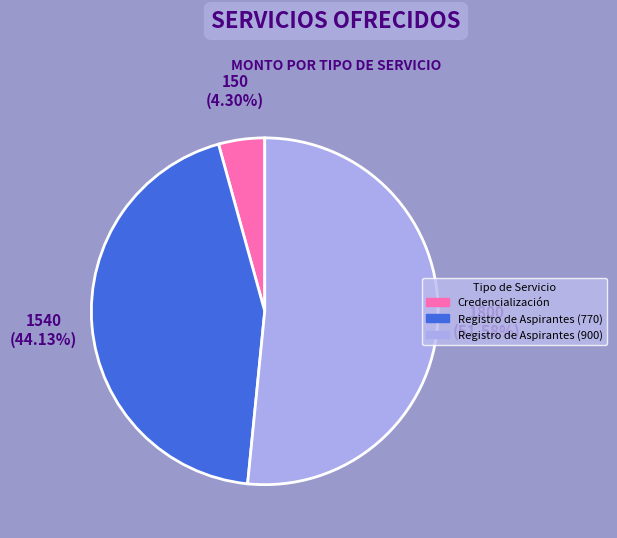

Does any single category account for the majority?

Yes